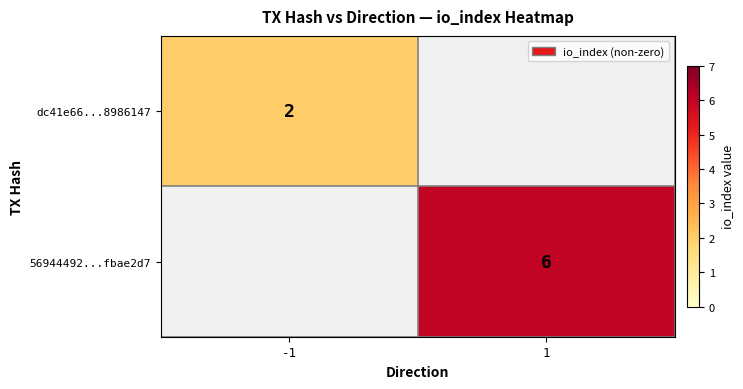

How many series are shown in this chart?

2